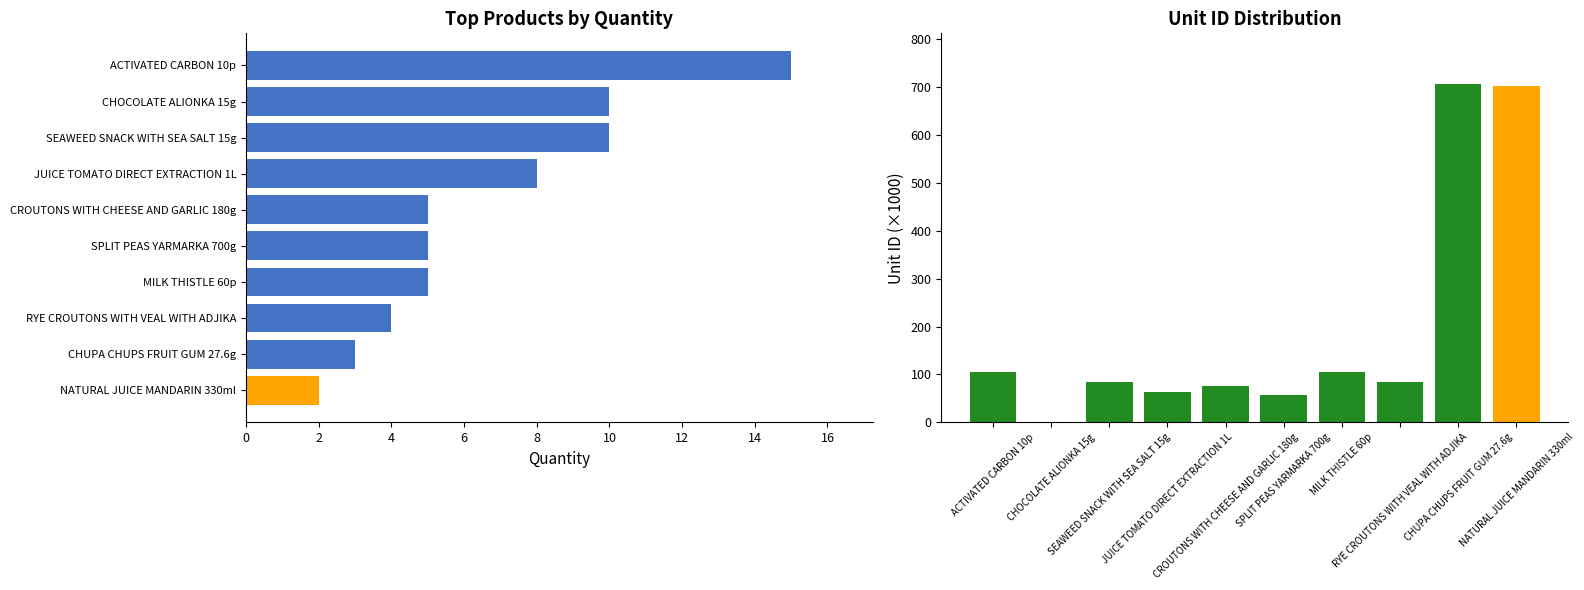

At how many categories does at least one series exceed 537?

2